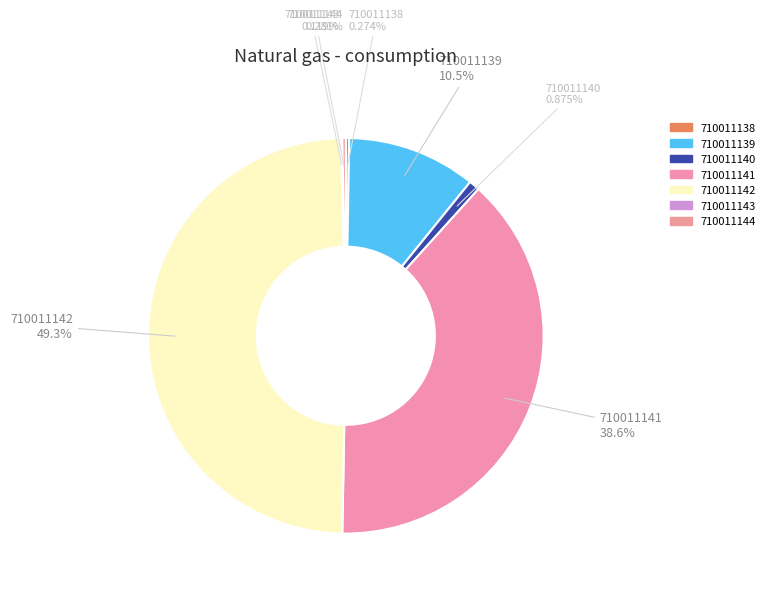

The 710011140 slice represents 11% of the pie. True or false?

False